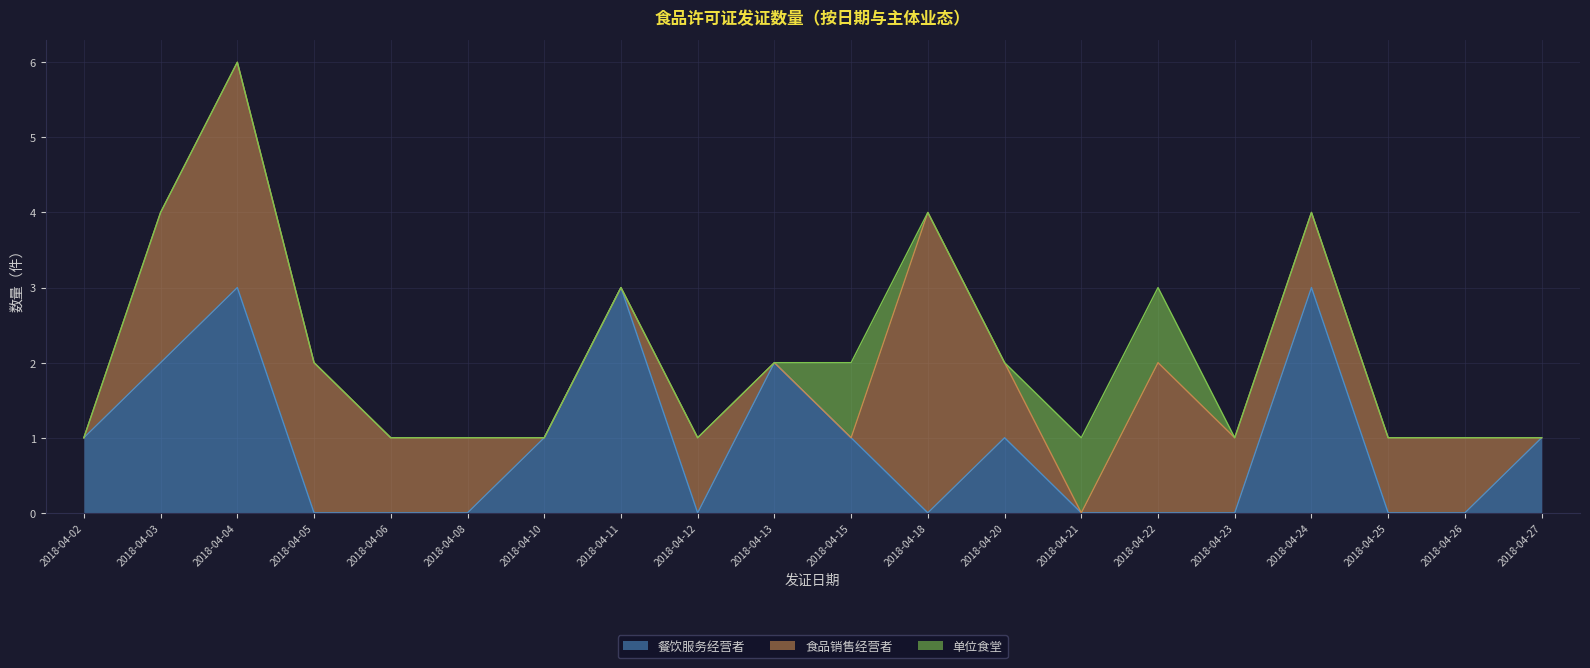

What is the sum of all 食品销售经营者 values?

21